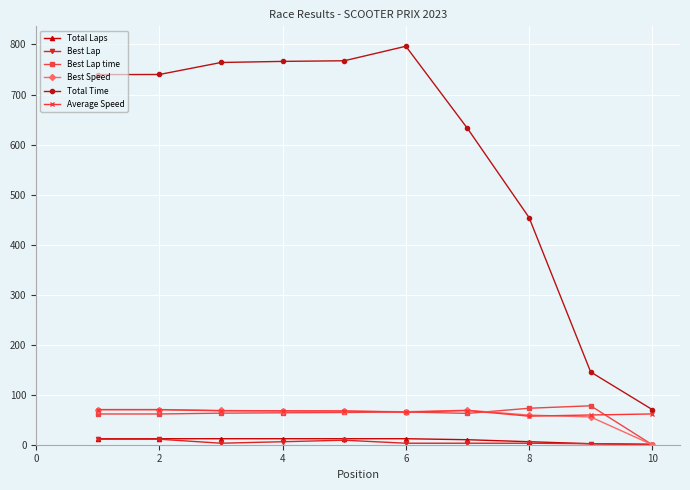

True or false: Total Laps and Total Time intersect in this chart.

False